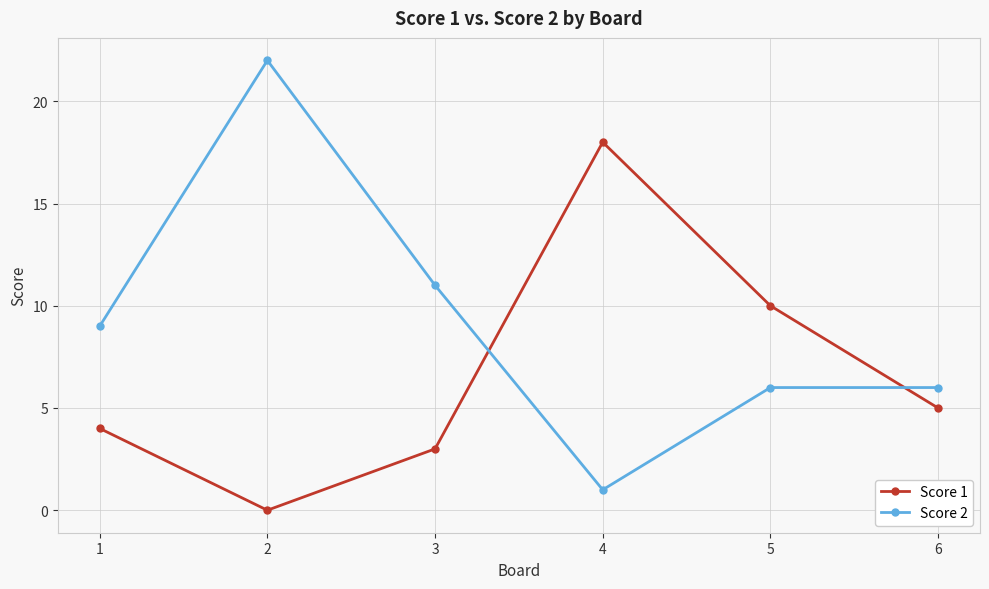

Reading left to right, transcribe all the data shown in this chart.

Score 1: 4	0	3	18	10	5
Score 2: 9	22	11	1	6	6